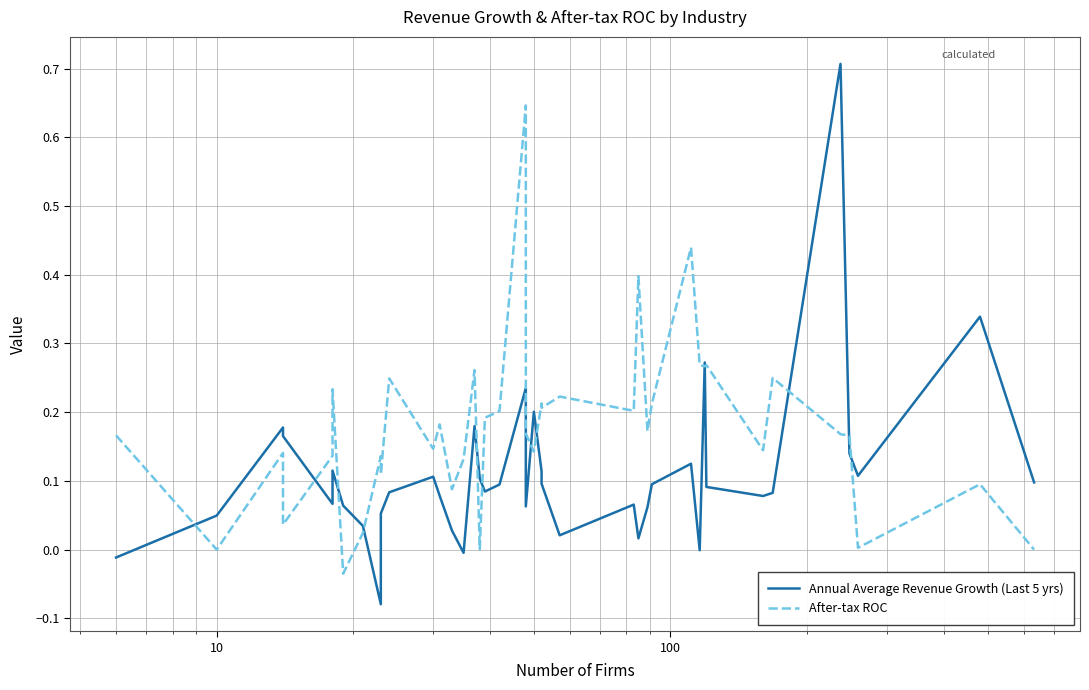

What is the sum of all After-tax ROC values?

7.1